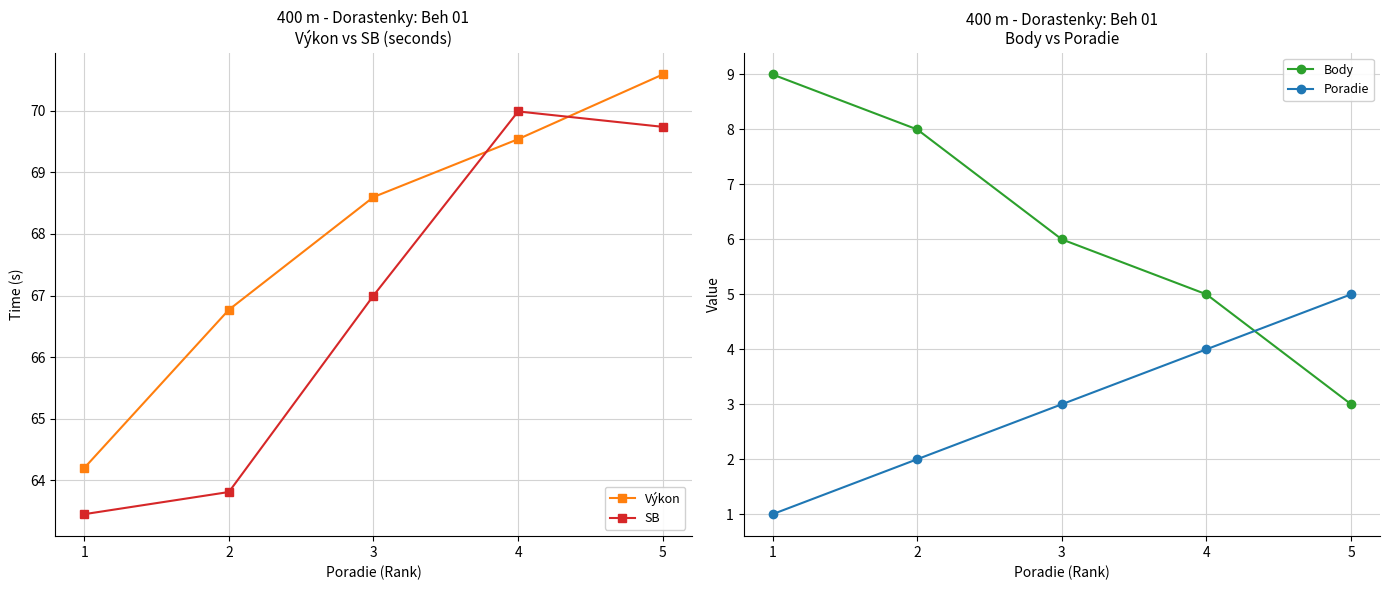

Where does the SB series first go above 67?

4